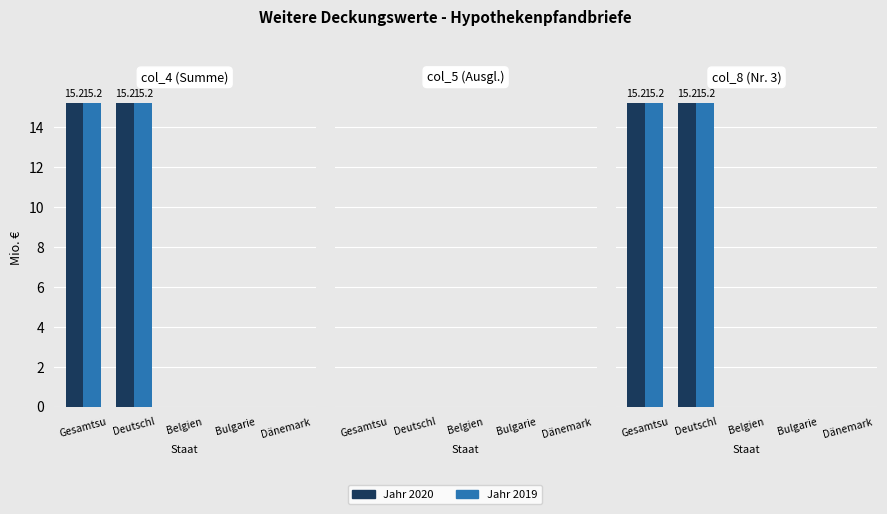

List the labels in order of Jahr 2020 value, largest first.

Gesamtsu, Deutschl, Belgien, Bulgarie, Dänemark